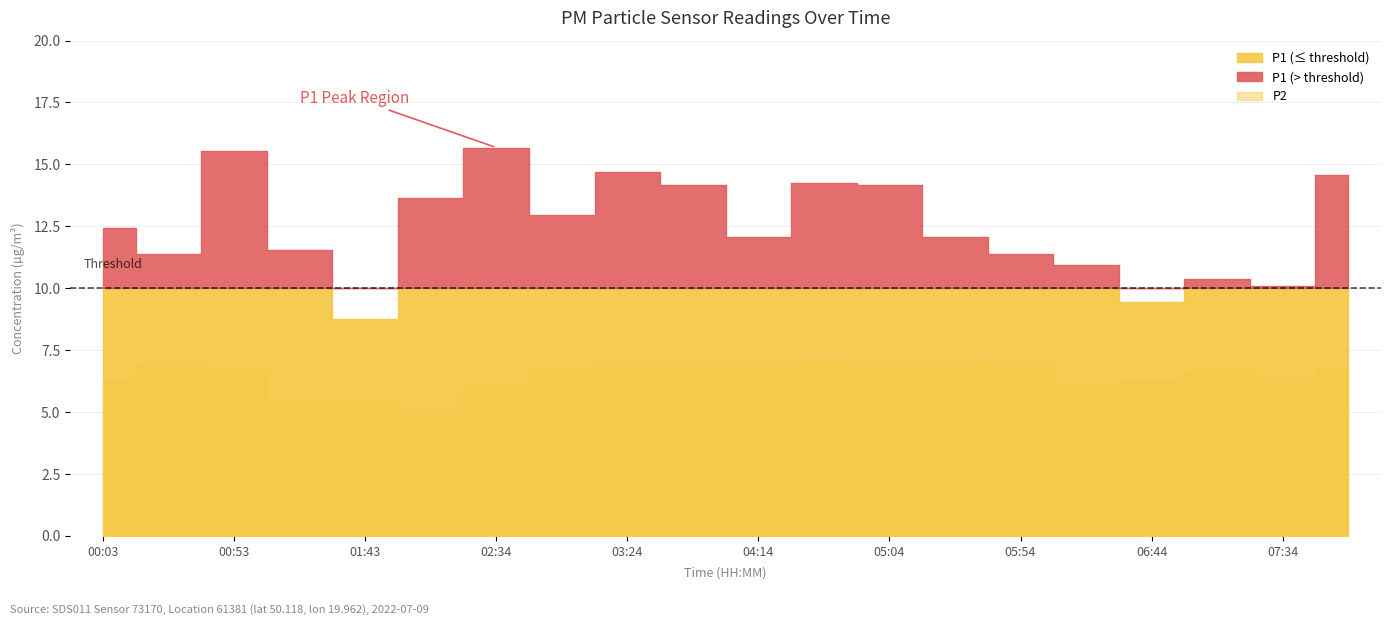

Read the P1 value at 02:59.

12.9